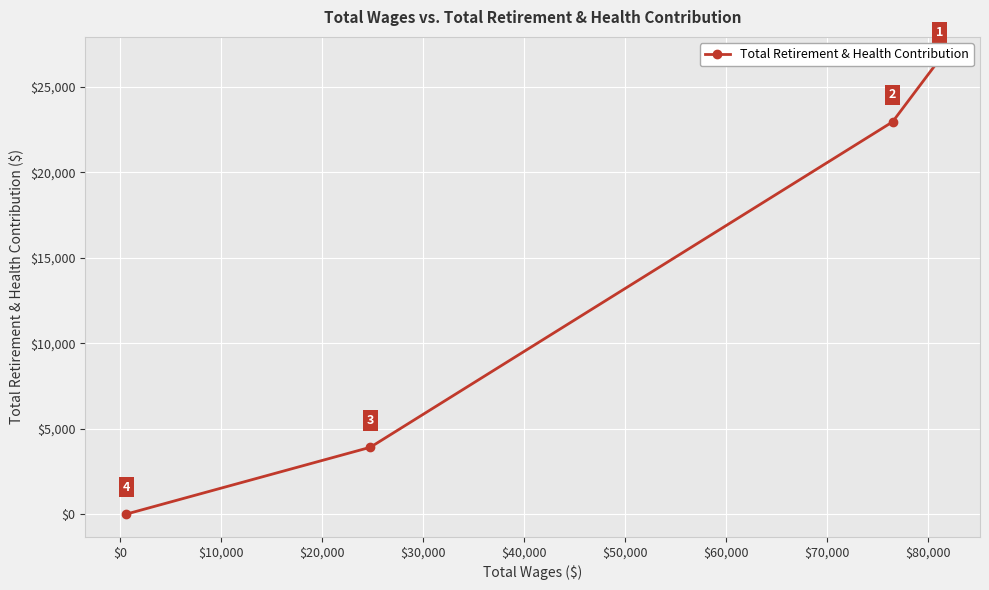

True or false: the data shows 10971 at $0.

False